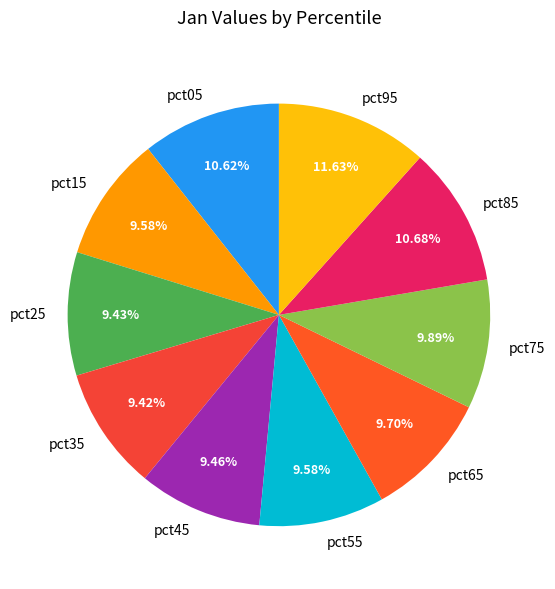

Does any single category account for the majority?

No